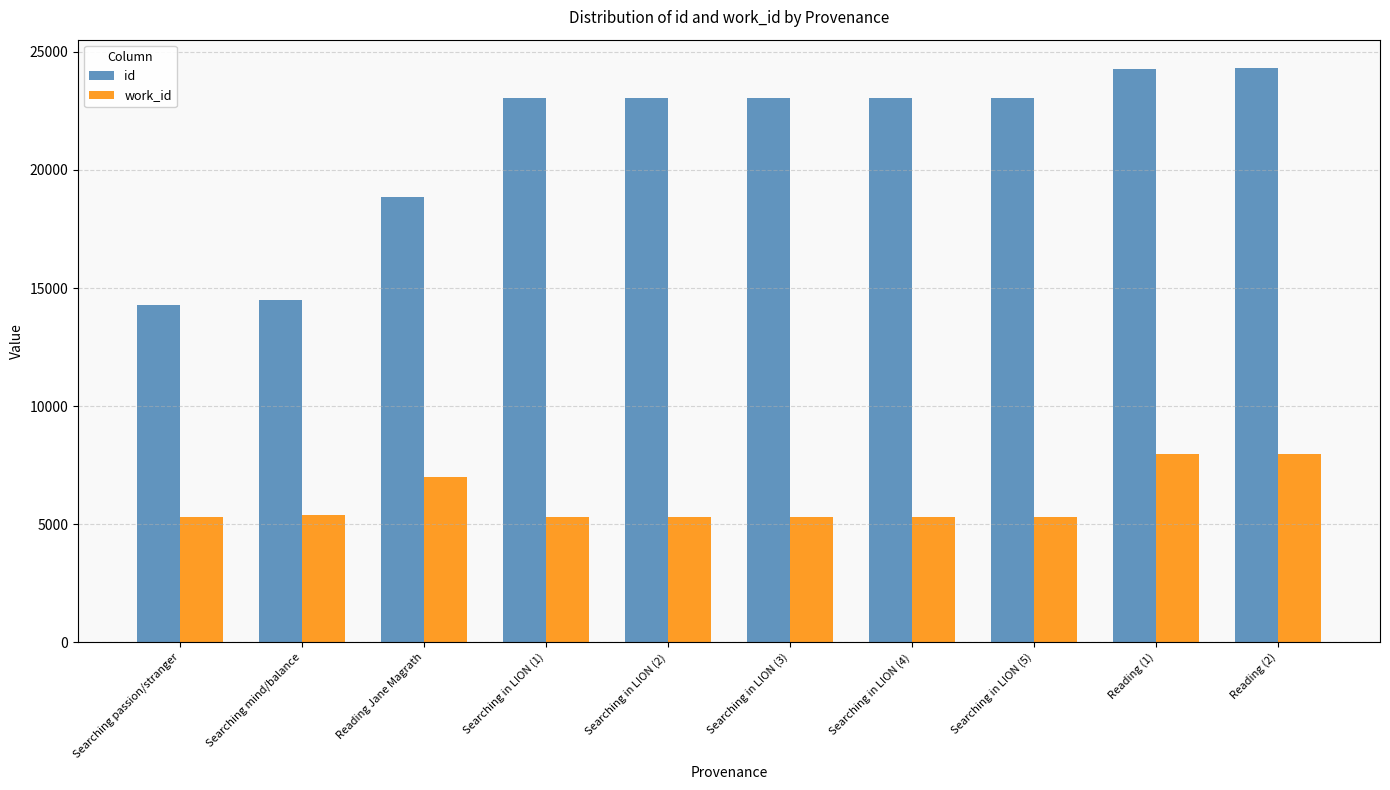

What is the maximum value shown in the chart?

24303